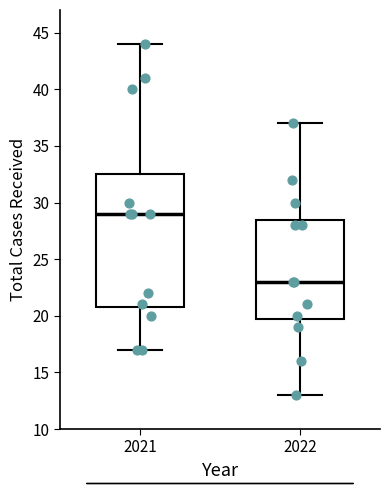

Reading left to right, transcribe this box plot: for each box, give where its median line is, the range the box spans, and where its two whiskers end, as read against the y-axis. The values are not printed on the chart, so give them approximately, as read against the axis.

2021: median 29.0, box 21.0 to 32.5, whiskers 17.0 to 44.0
2022: median 23.0, box 20.0 to 28.5, whiskers 13.0 to 37.0